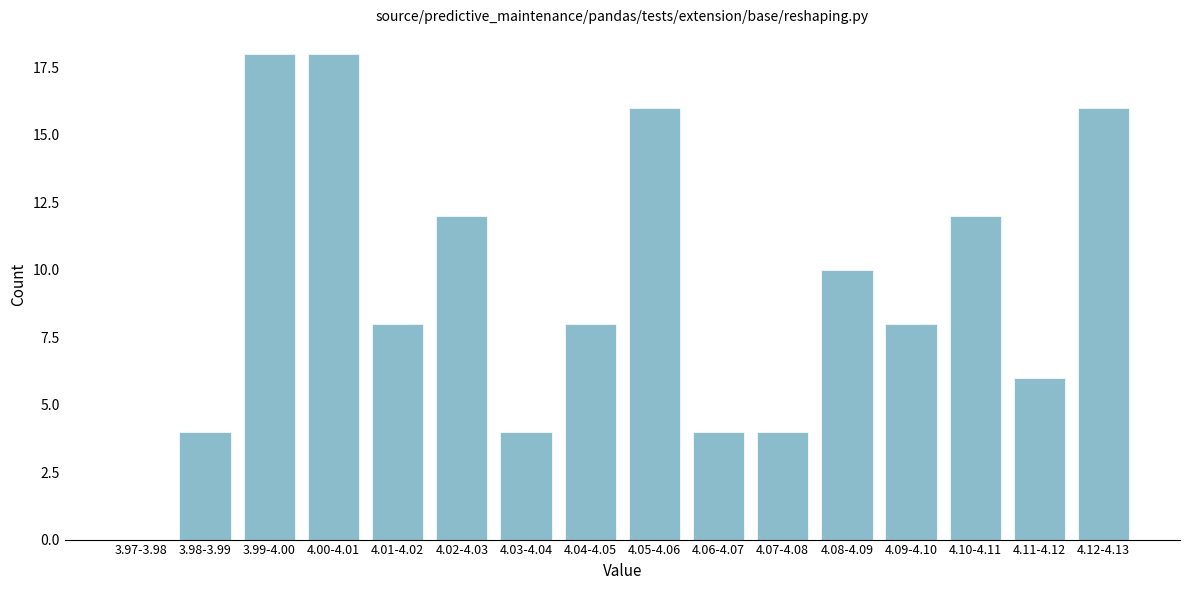

Reading left to right, transcribe all the data shown in this chart.

3.97-3.98=0	3.98-3.99=4	3.99-4.00=18	4.00-4.01=18	4.01-4.02=8	4.02-4.03=12	4.03-4.04=4	4.04-4.05=8	4.05-4.06=16	4.06-4.07=4	4.07-4.08=4	4.08-4.09=10	4.09-4.10=8	4.10-4.11=12	4.11-4.12=6	4.12-4.13=16